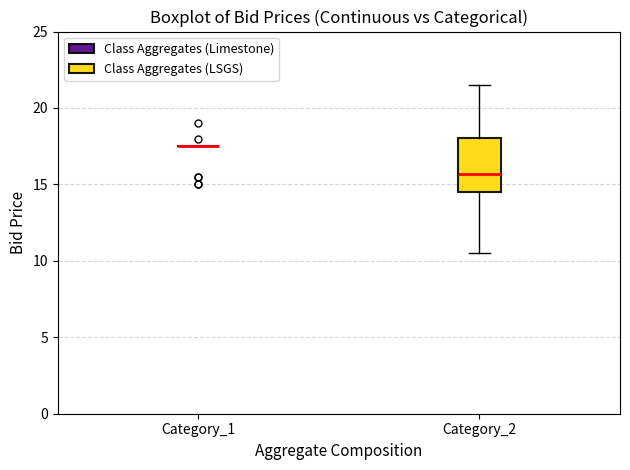

Reading left to right, transcribe this box plot: for each box, give where its median line is, the range the box spans, and where its two whiskers end, as read against the y-axis. The values are not printed on the chart, so give them approximately, as read against the axis.

Category_1: box collapsed to a line at 17.5, whiskers 17.5 to 17.5
Category_2: median 15.5, box 14.5 to 18.0, whiskers 10.5 to 21.5